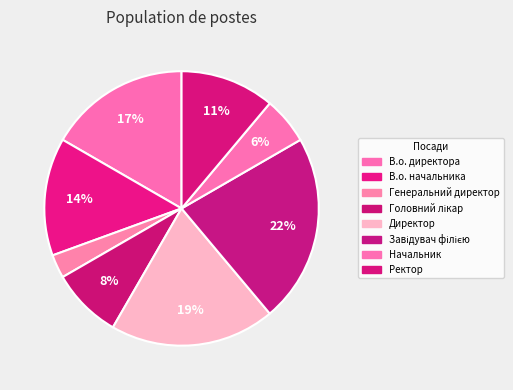

What is the largest slice in the pie chart?

Завідувач філією